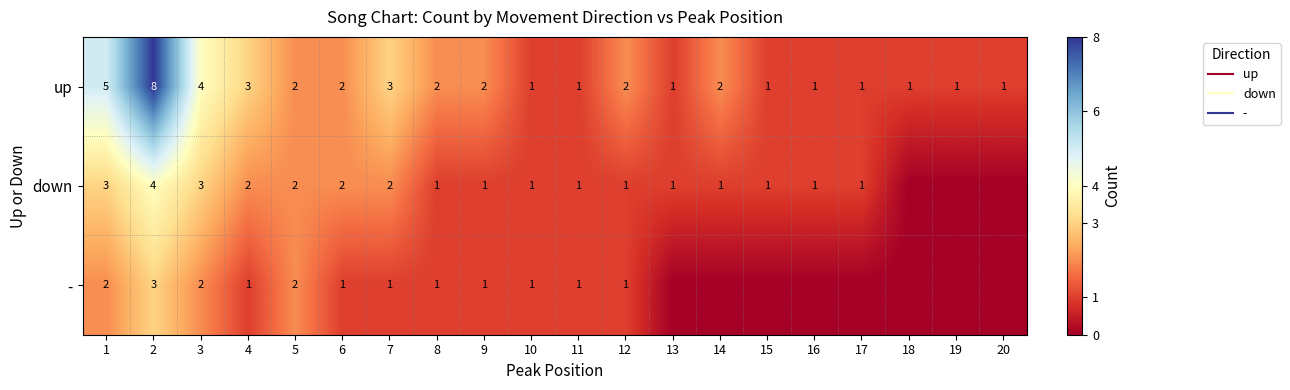

Which series has the widest spread of values?

up